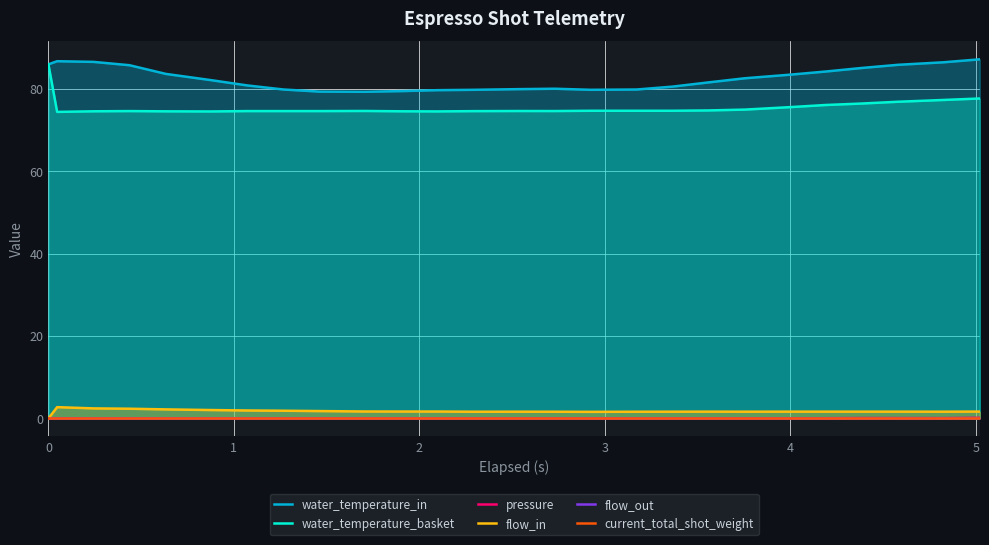

In water_temperature_in, how many points are higher than both neighbors (excluding endpoints)?

2